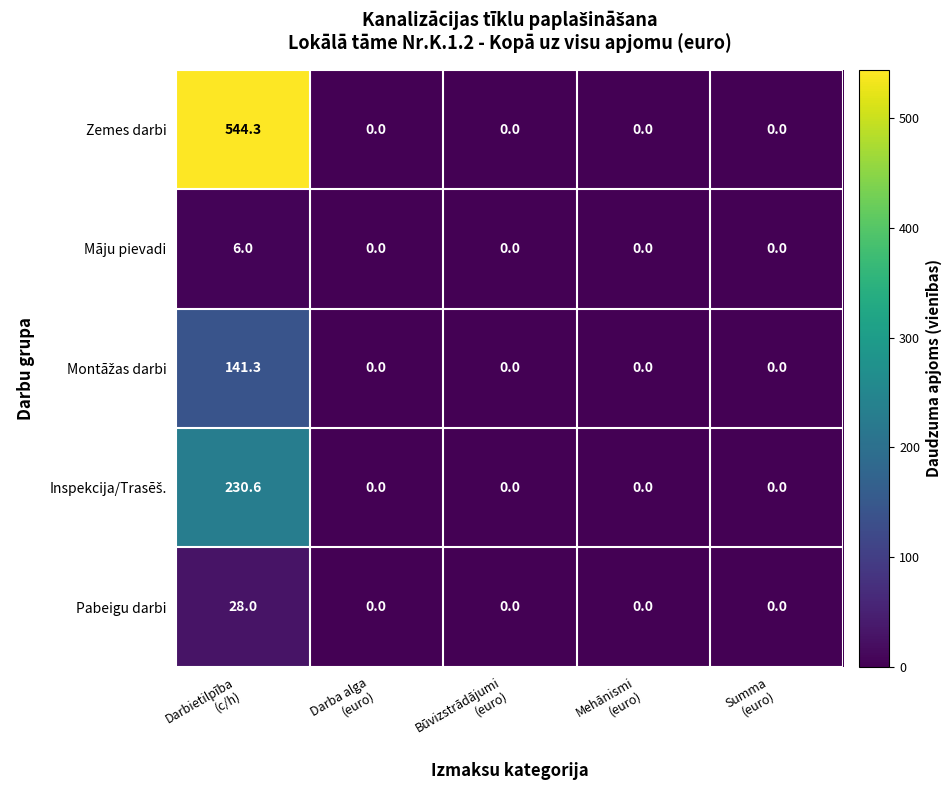

Which series has the widest spread of values?

Zemes darbi